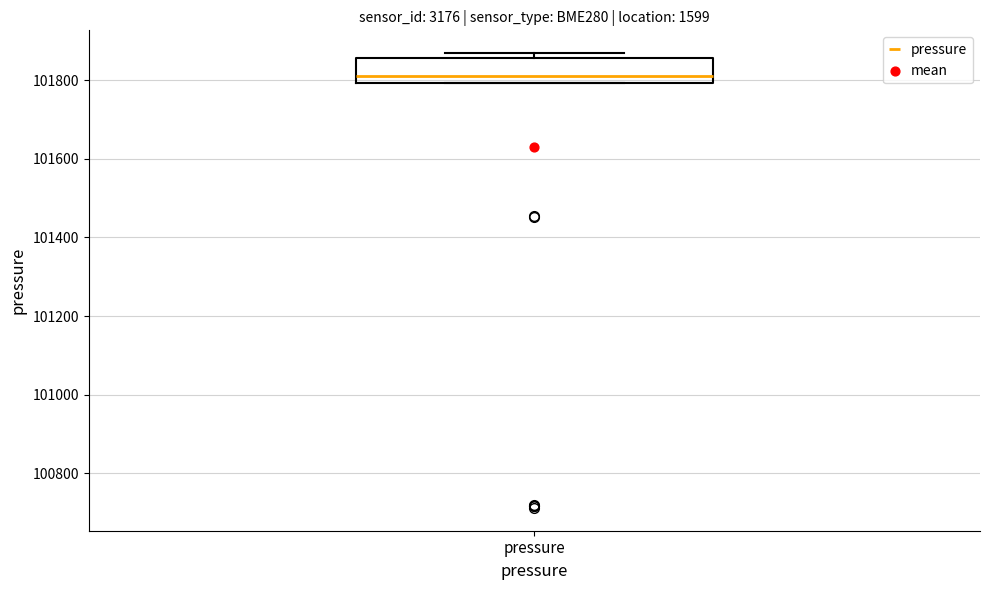

Read this box plot against the y-axis: the position of the median line, the range covered by the box, and the ends of both whiskers. The values are not printed on the chart, so give them approximately, as read against the axis.

median 101800 (just above the box's lower edge), box 101800 to 101860, whiskers 101800 to 101860 (just above the box's upper edge)